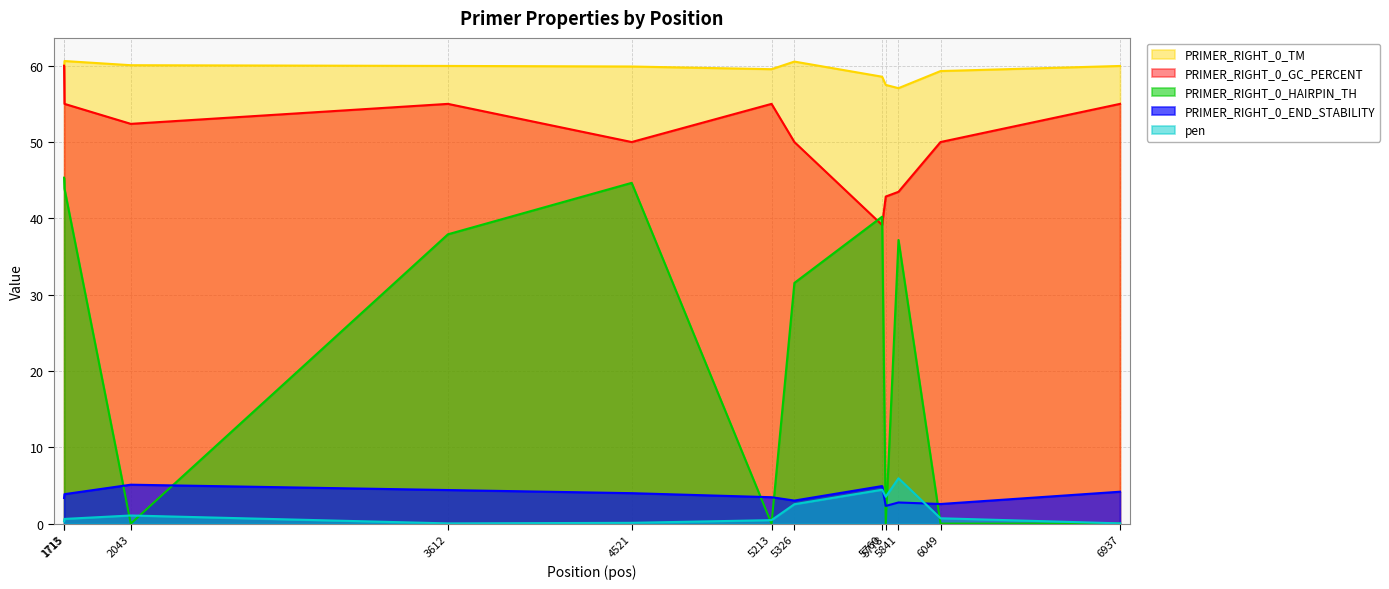

Which series ends up on top after the final intersection of PRIMER_RIGHT_0_HAIRPIN_TH and pen?

pen